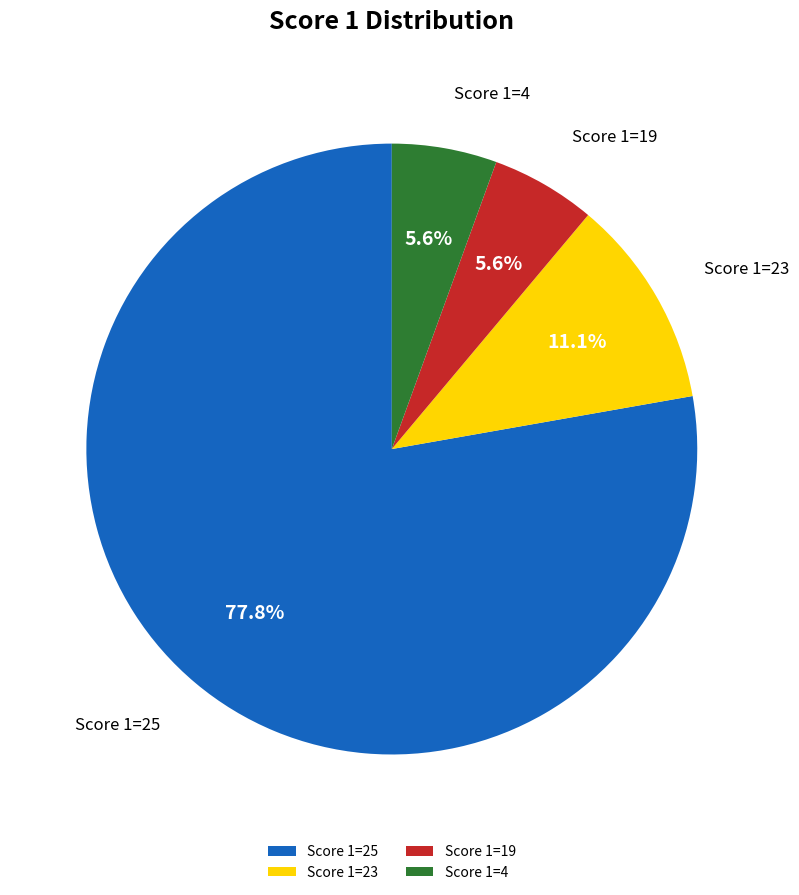

Between Score 1=4 and Score 1=25, which is larger?

Score 1=25